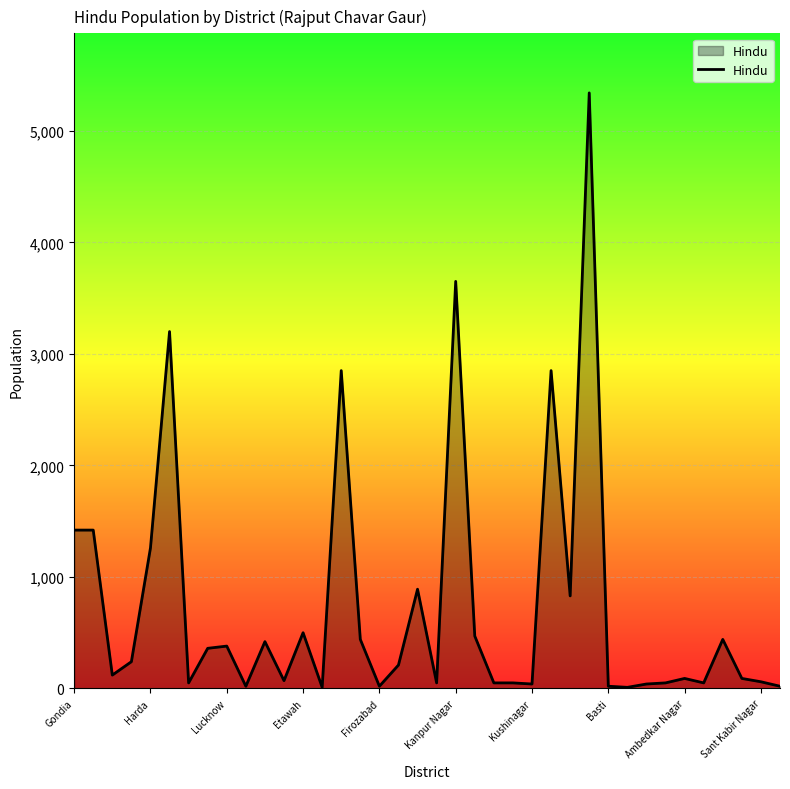

What is the sum of all values?

28080